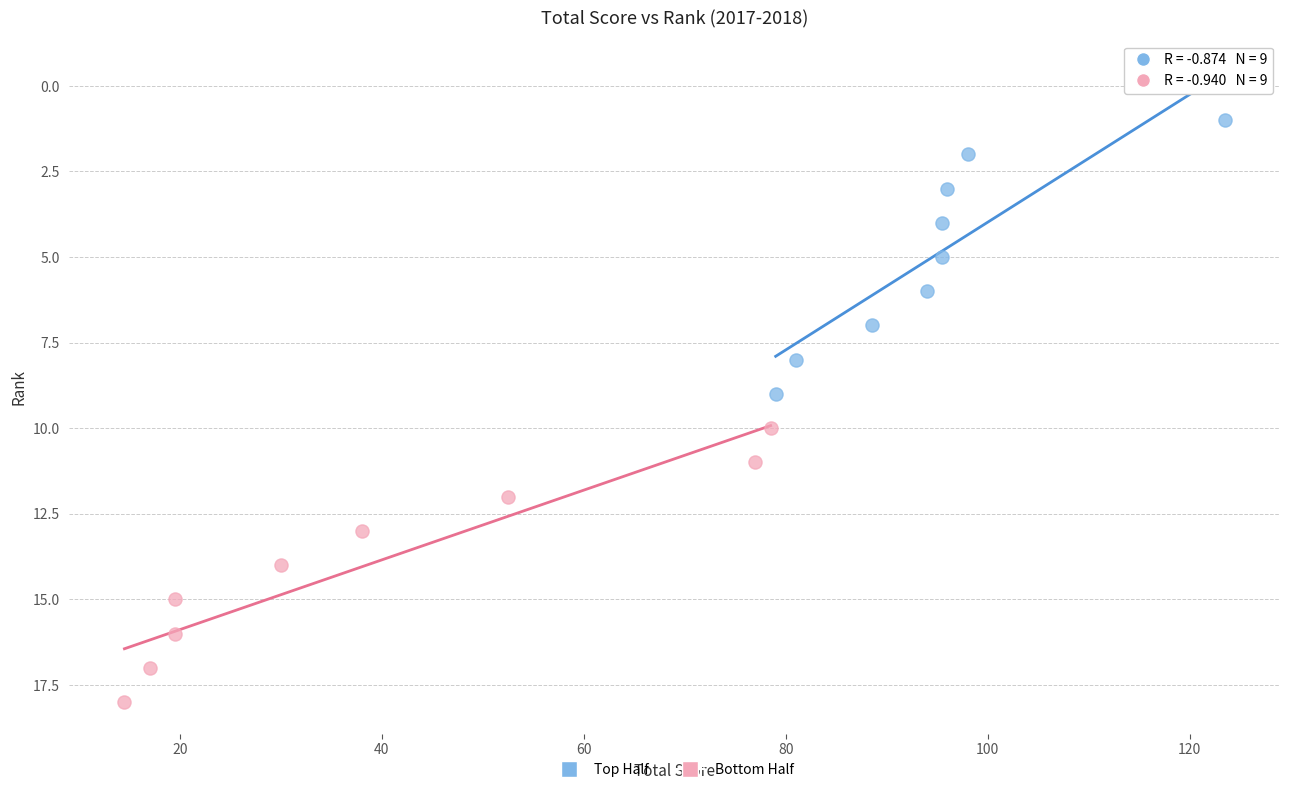

Which series contains the highest Y value?

Bottom Half